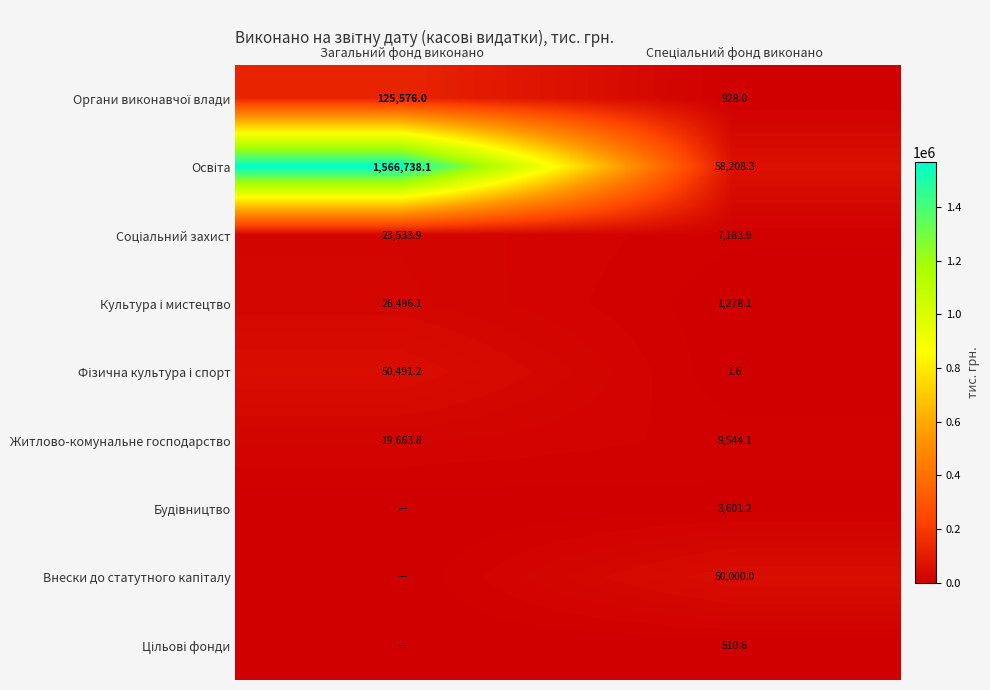

What is the lowest value of the Житлово-комунальне господарство series?

9544.1